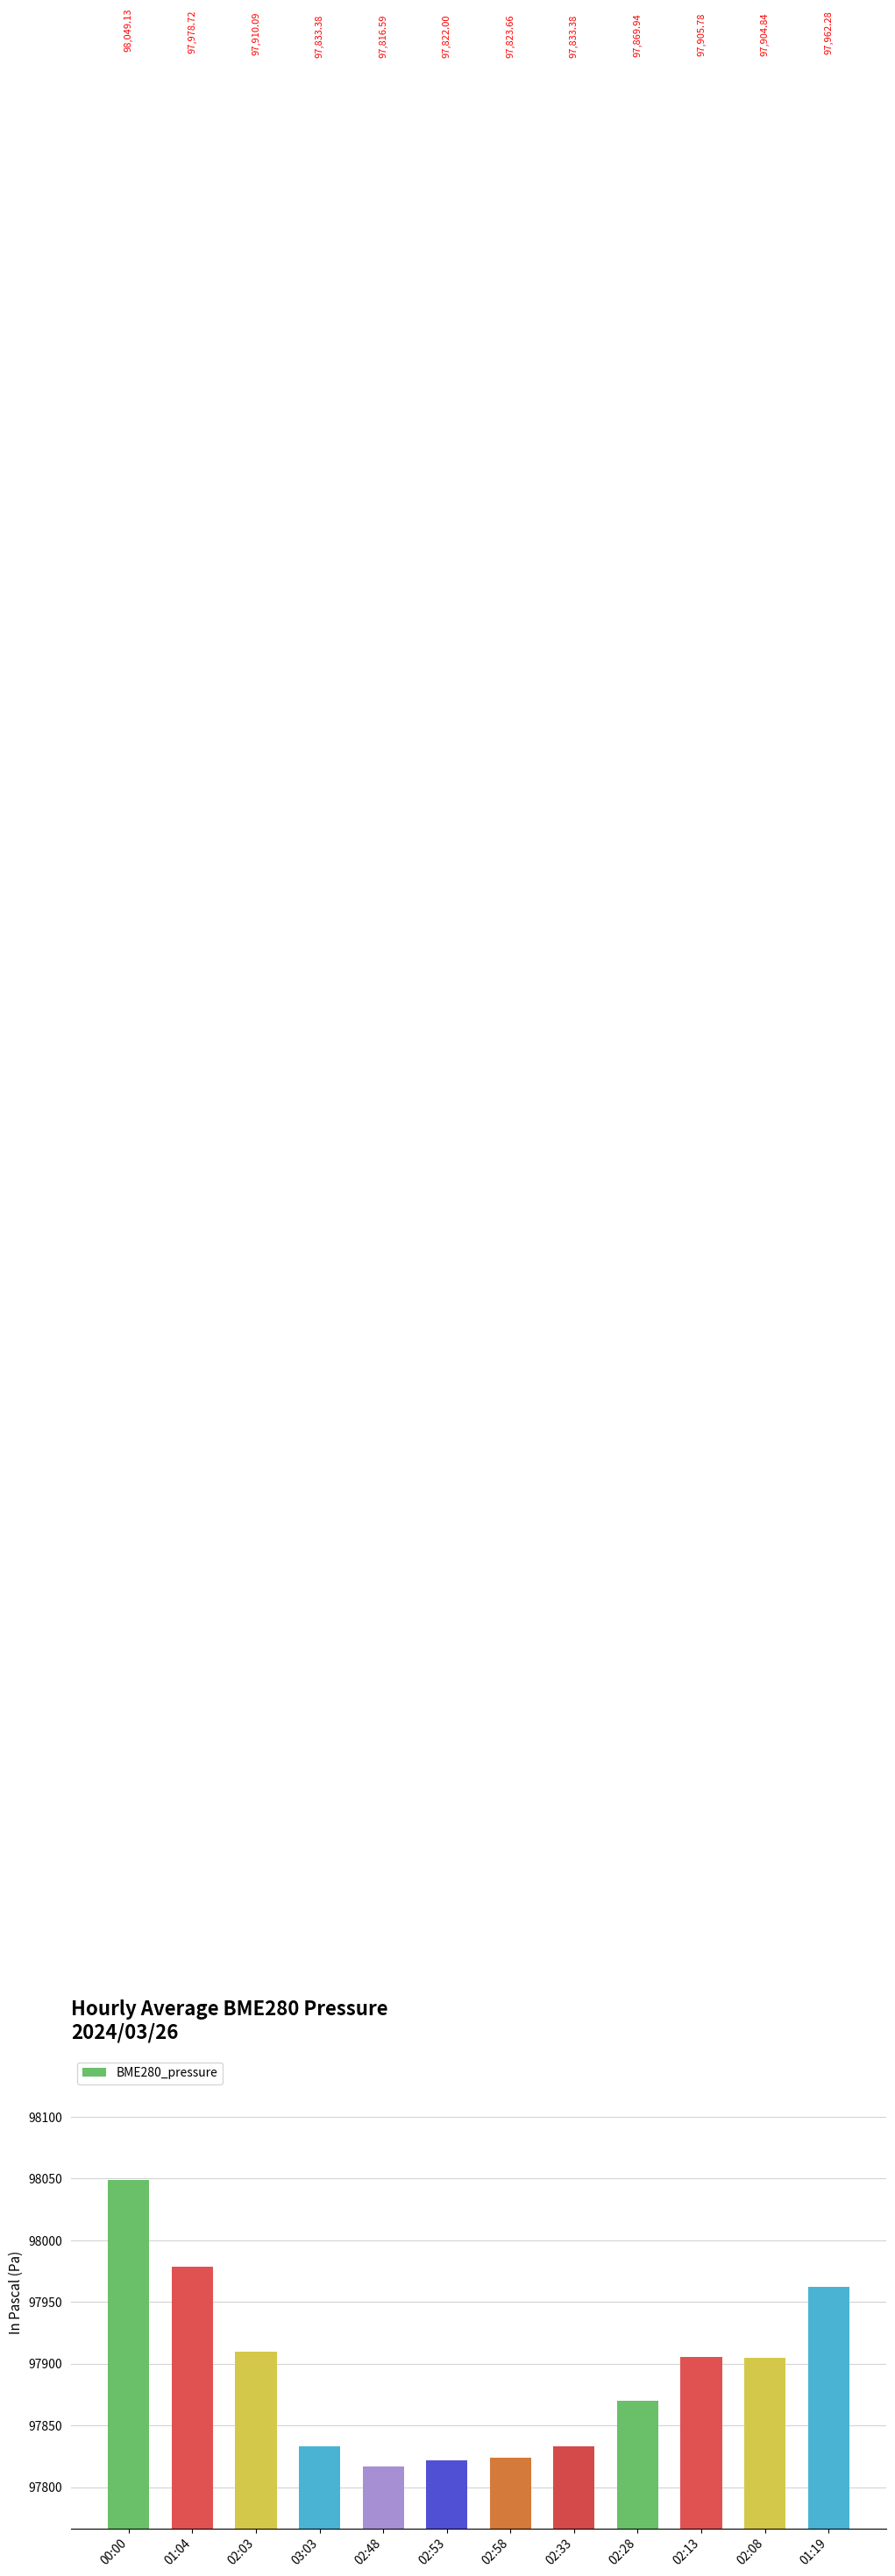

What is the minimum value shown in the chart?

97816.6